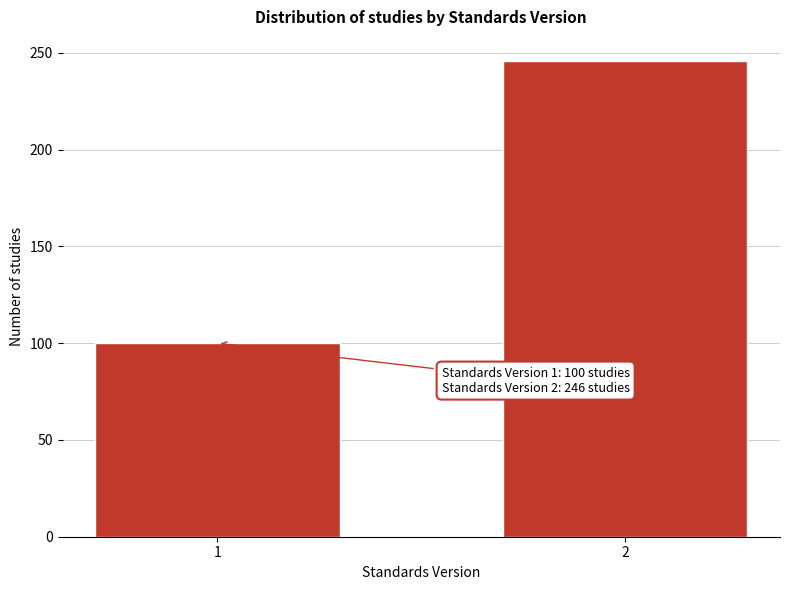

Reading left to right, extract all data points from this chart.

100	246